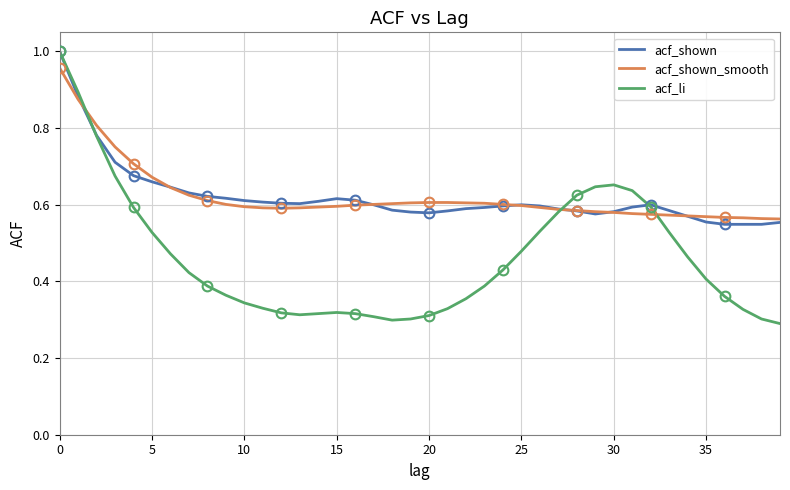

True or false: acf_shown_smooth has a value of 1.0 at 12.

False